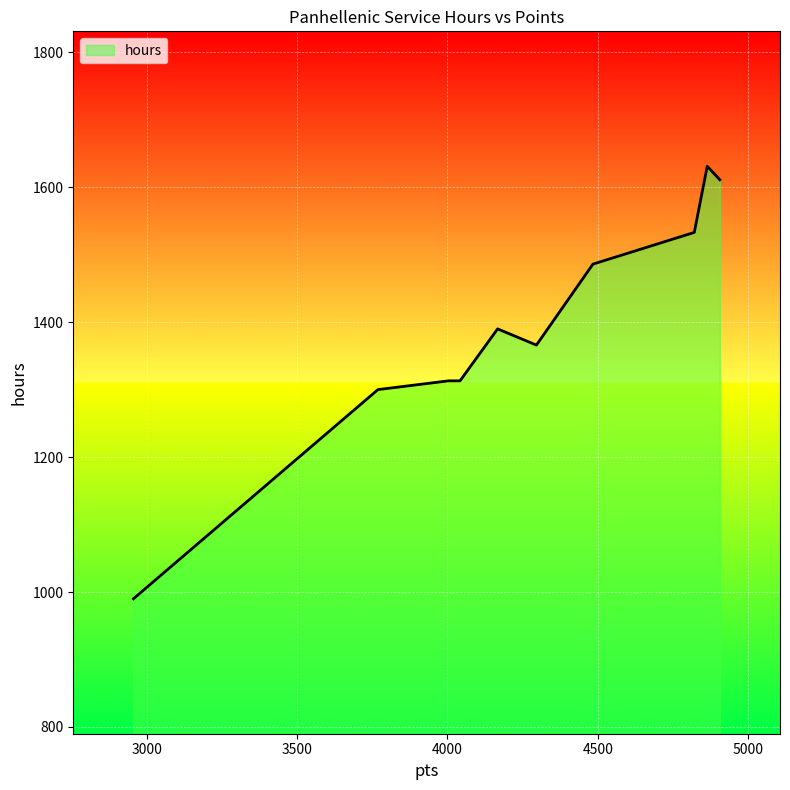

What is the smallest value displayed?

990